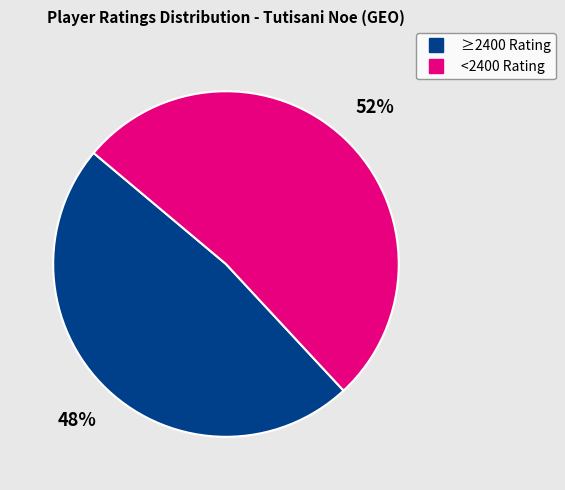

Is there any slice that represents more than half of the pie?

Yes